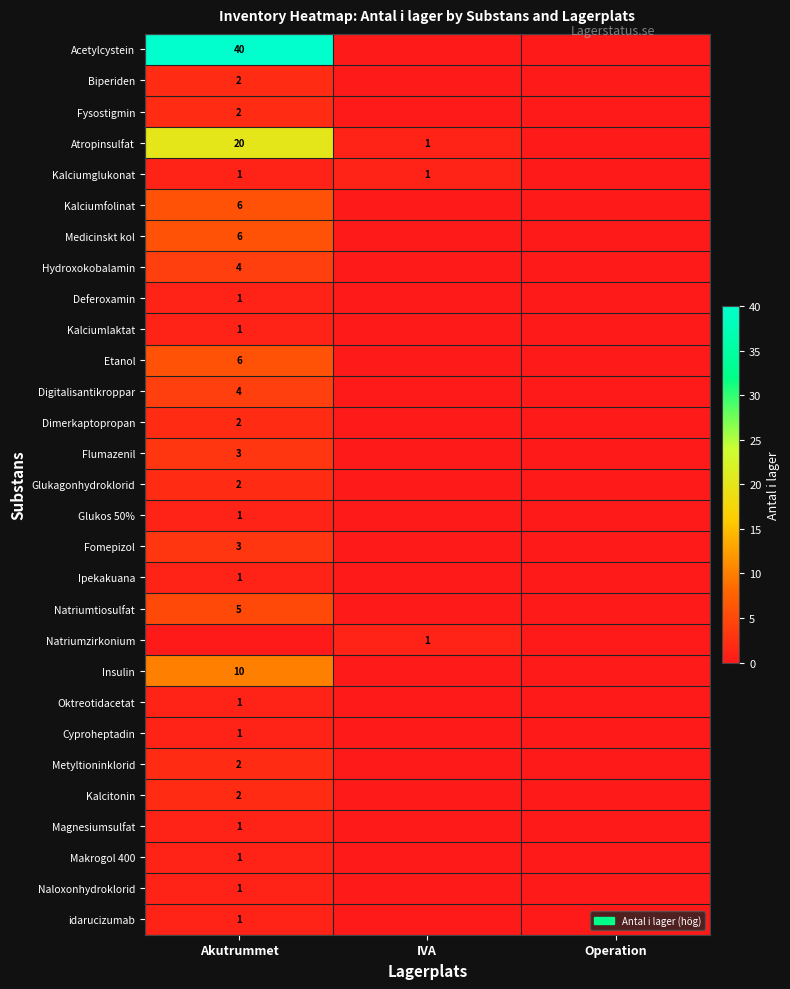

What is the spread (max minus min) of values at Akutrummet?

40